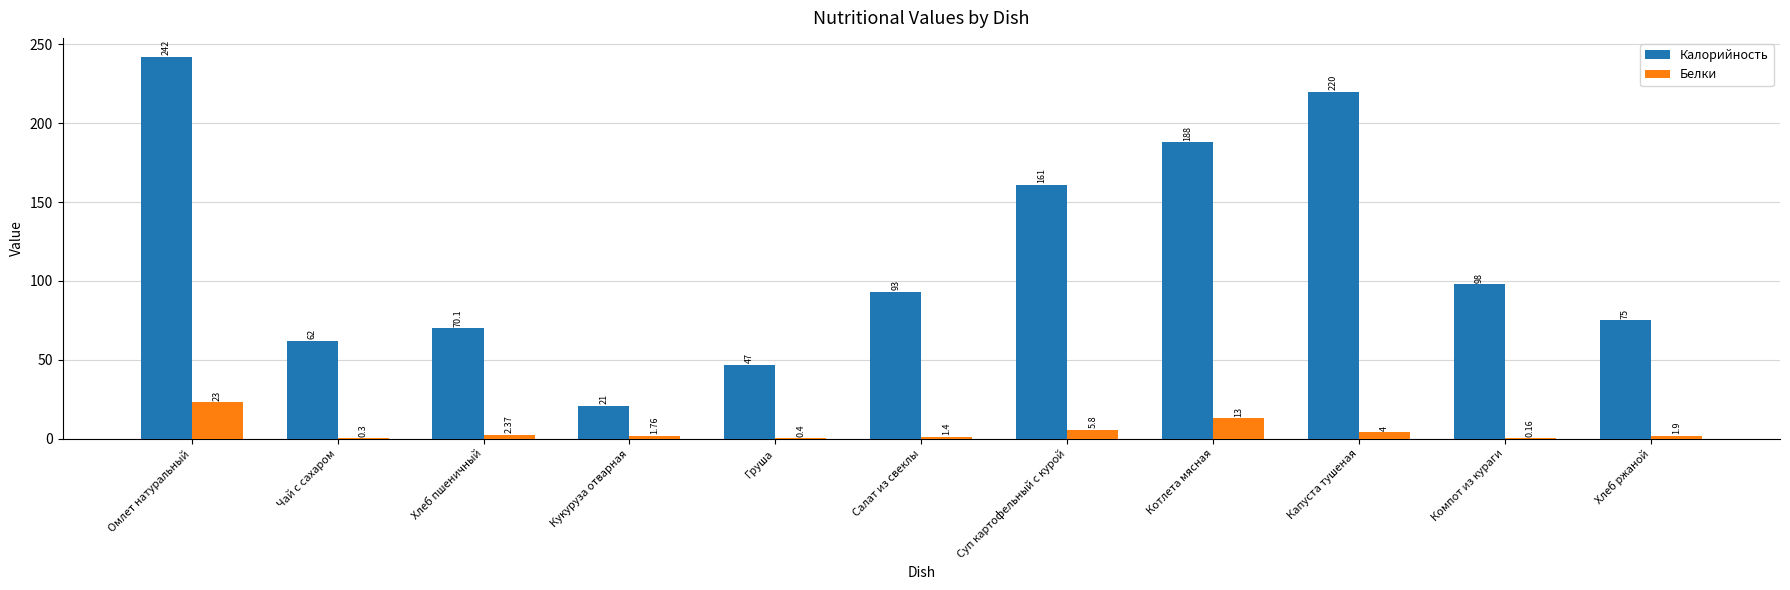

At which category is the sum across all series the highest?

Омлет натуральный